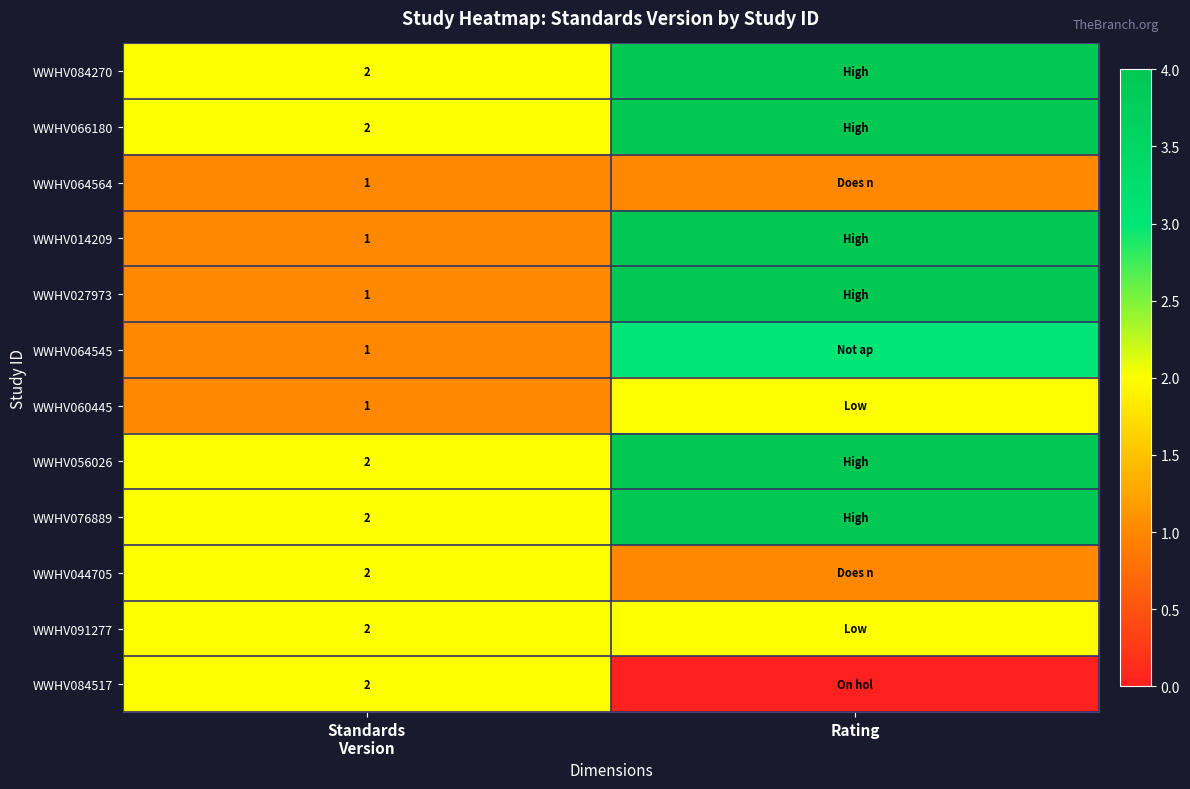

How many distinct data groups are displayed?

12